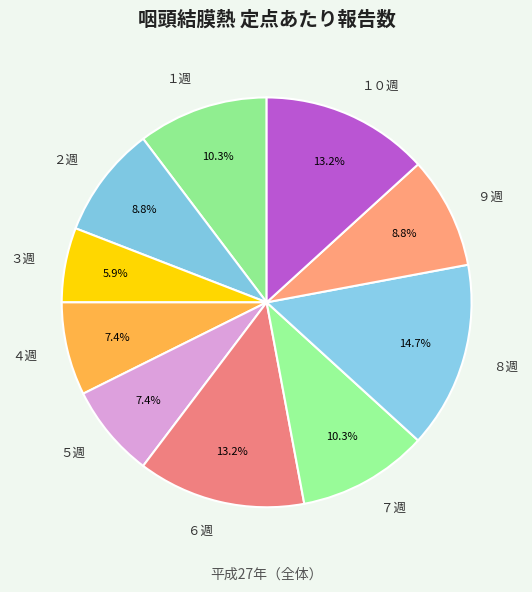

Is there any slice that represents more than half of the pie?

No